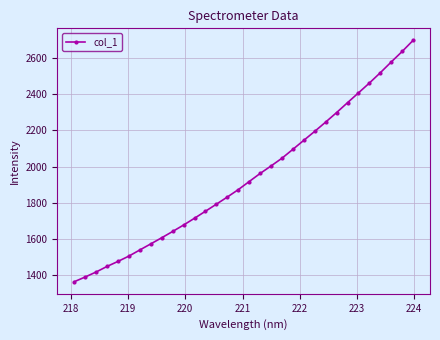

How many data points are above 1917?

16